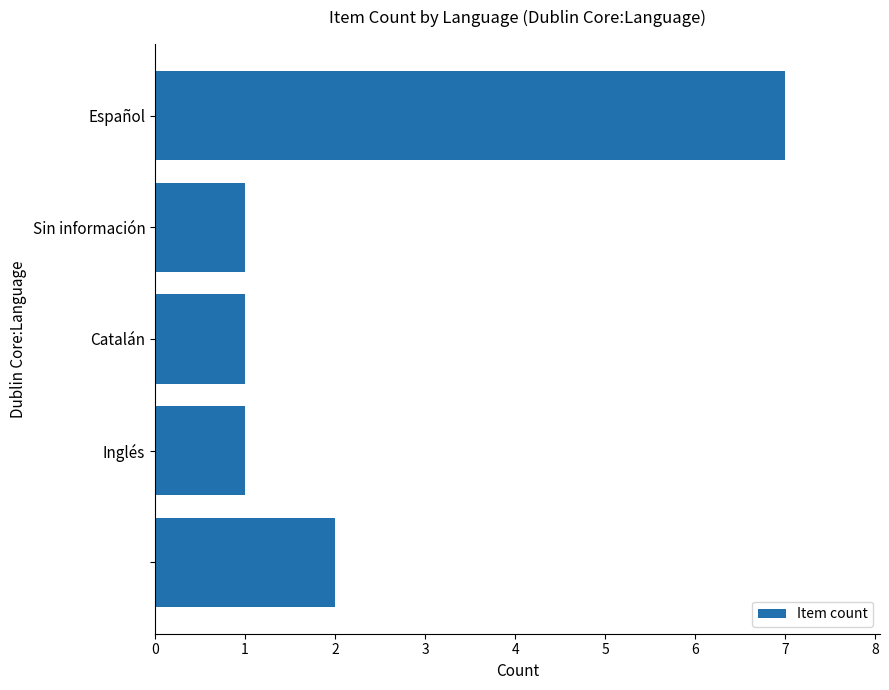

How many distinct data groups are displayed?

1